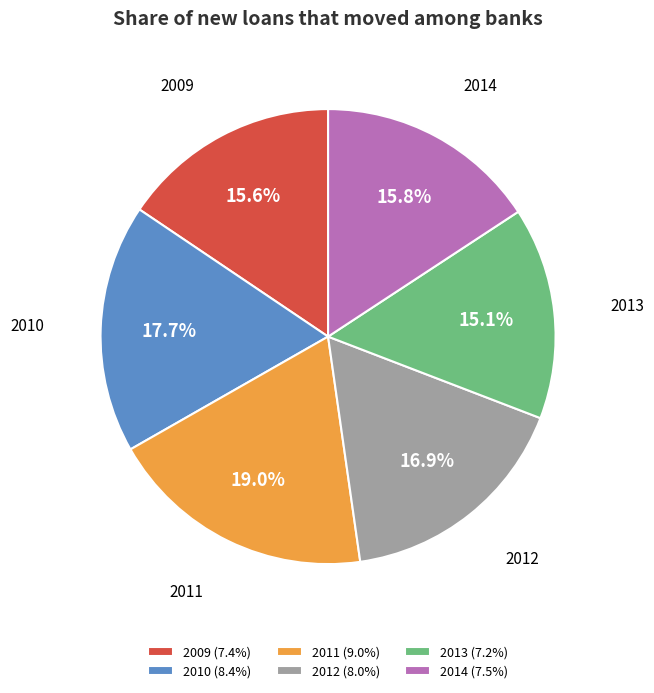

To the nearest percent, what percentage of the pie is 2013?

15%